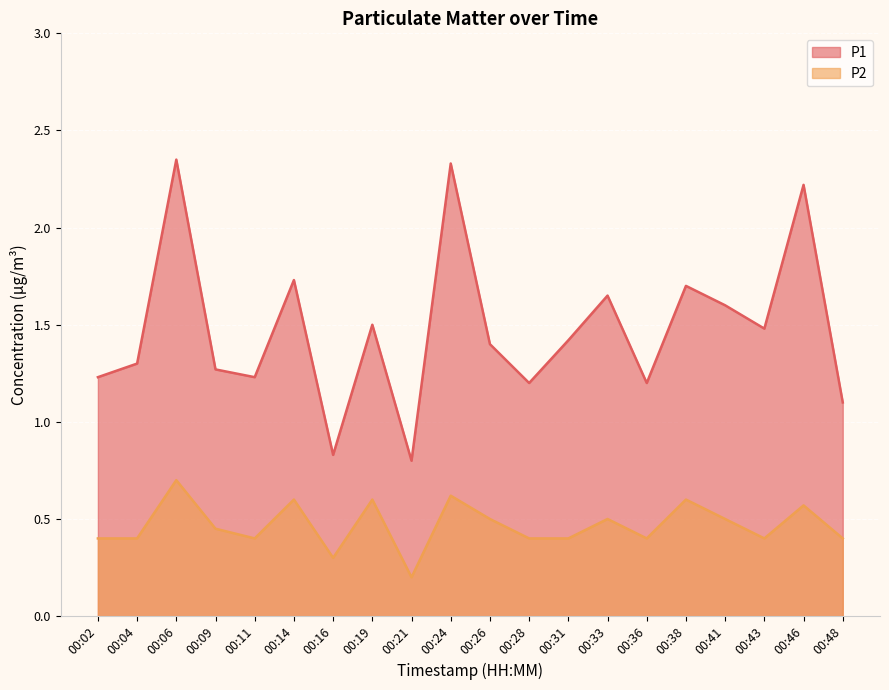

At 00:04, list the series in order from smallest to largest.

P2, P1